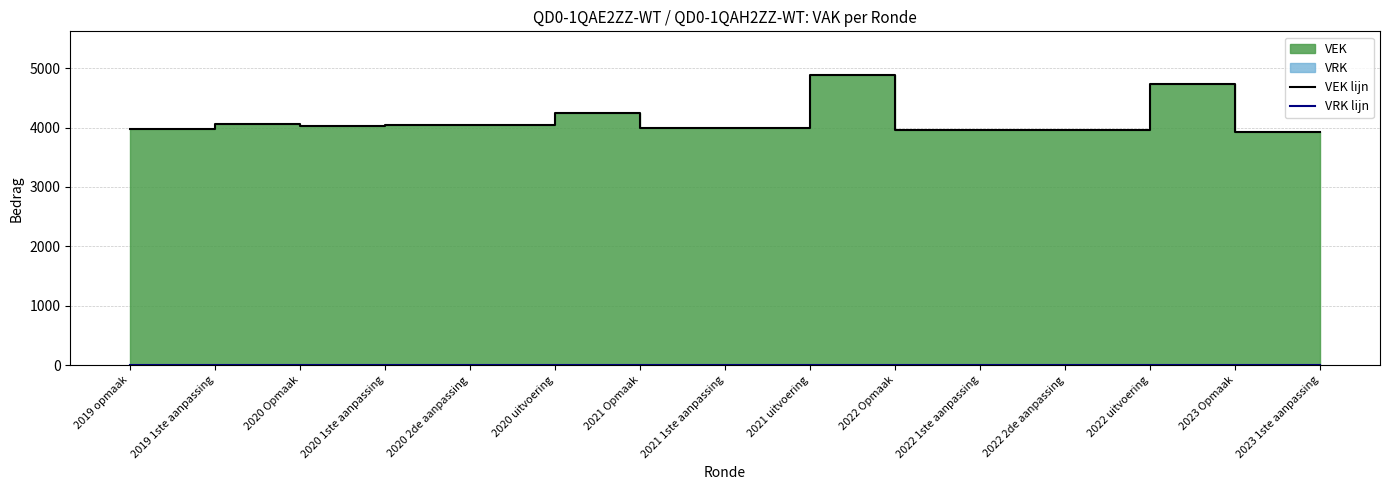

Which label corresponds to the smallest value in the chart?

2019 opmaak